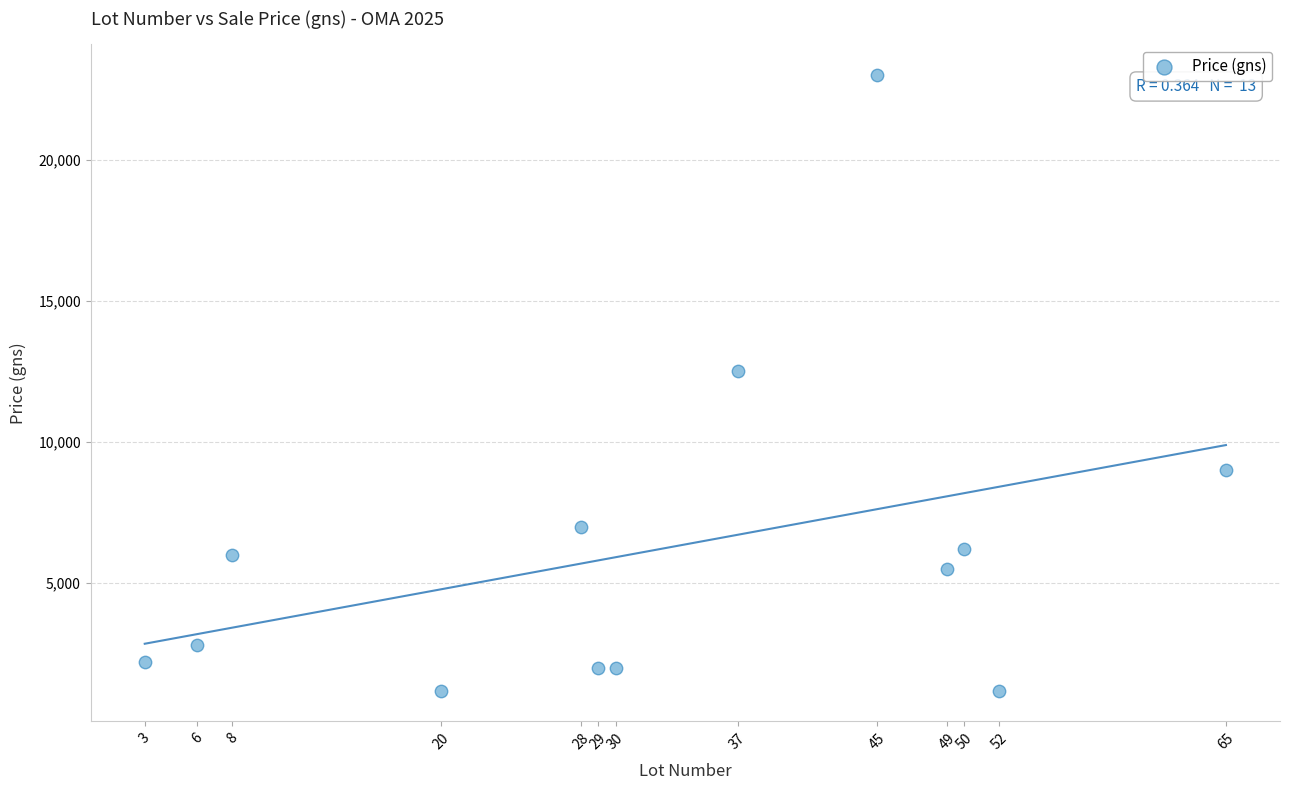

What Y value in the scatter plot is closest to 12100?

12500